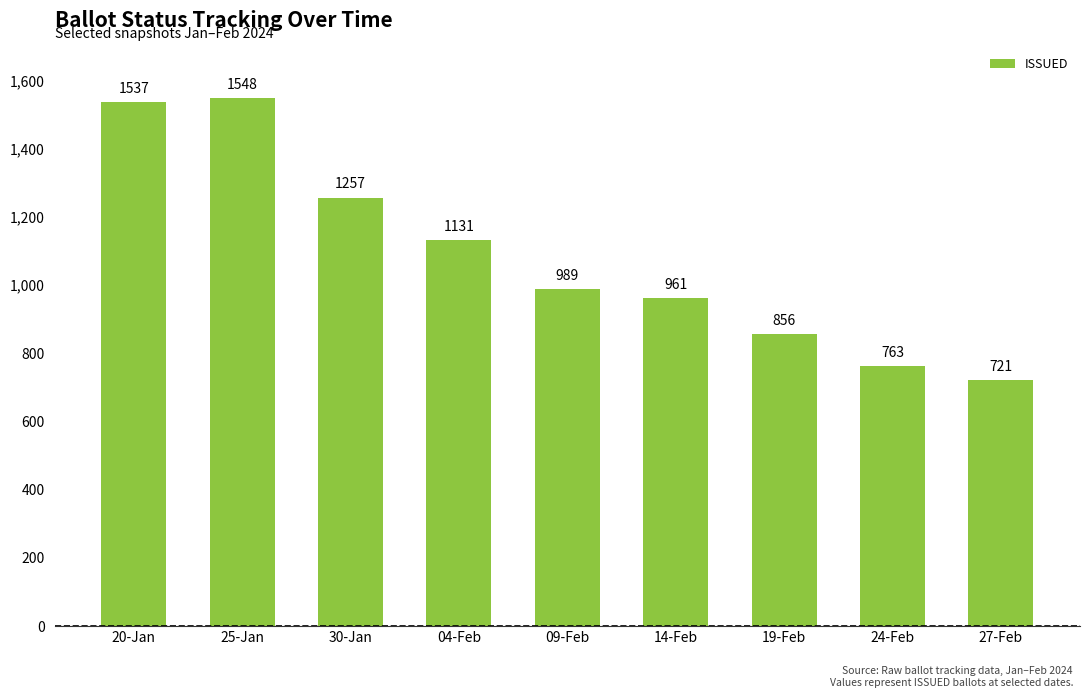

List the labels in order of value, smallest first.

27-Feb, 24-Feb, 19-Feb, 14-Feb, 09-Feb, 04-Feb, 30-Jan, 20-Jan, 25-Jan